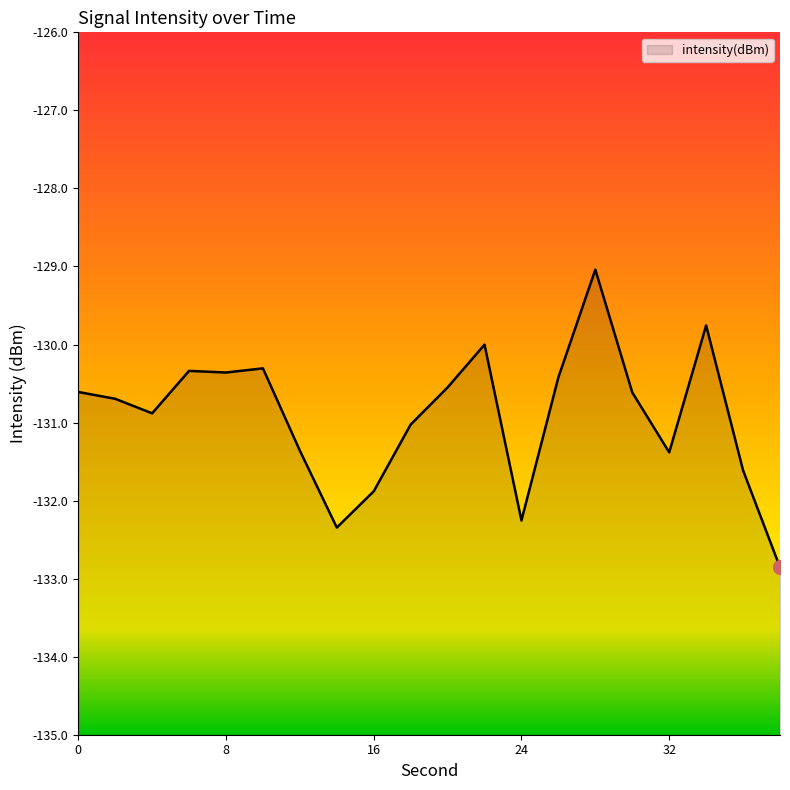

What is the value of the 9th point from the left?

-131.9